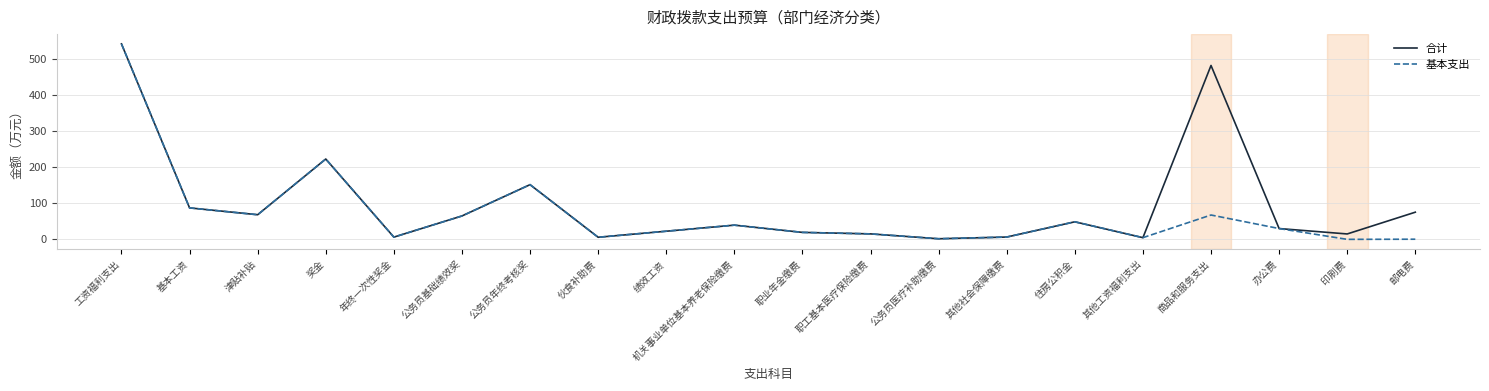

True or false: 合计 has more than 1 interior local peaks.

True